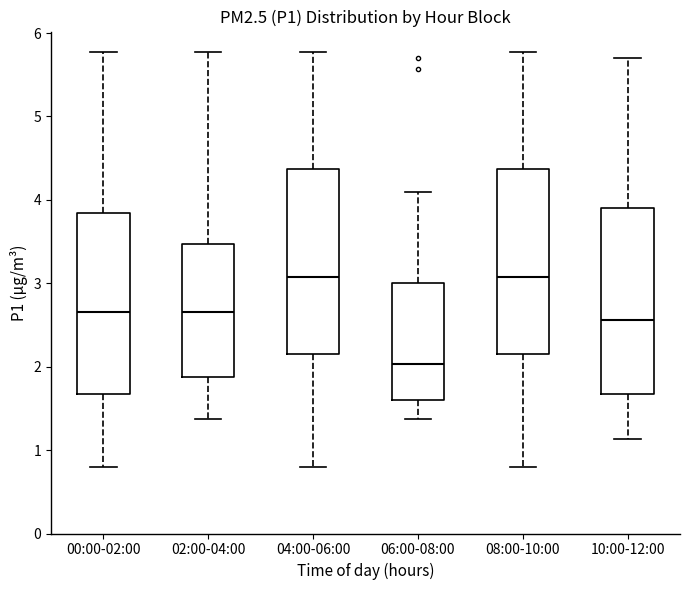

Reading left to right, read every box against the y-axis: the position of its median line, the range the box covers, and the ends of its whiskers. The values are not printed on the chart, so give them approximately, as read against the axis.

00:00-02:00: median 2.7, box 1.7 to 3.8, whiskers 0.8 to 5.8
02:00-04:00: median 2.7, box 1.9 to 3.5, whiskers 1.4 to 5.8
04:00-06:00: median 3.1, box 2.1 to 4.4, whiskers 0.8 to 5.8
06:00-08:00: median 2.0, box 1.6 to 3.0, whiskers 1.4 to 4.1
08:00-10:00: median 3.1, box 2.1 to 4.4, whiskers 0.8 to 5.8
10:00-12:00: median 2.6, box 1.7 to 3.9, whiskers 1.1 to 5.7